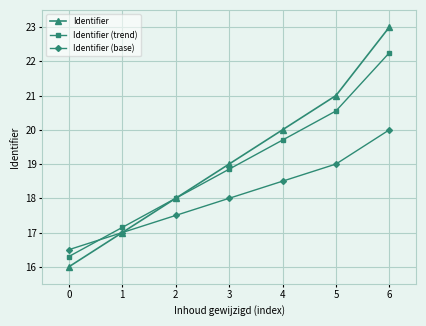

What is the approximate value of Identifier (trend) at 2?

18.0